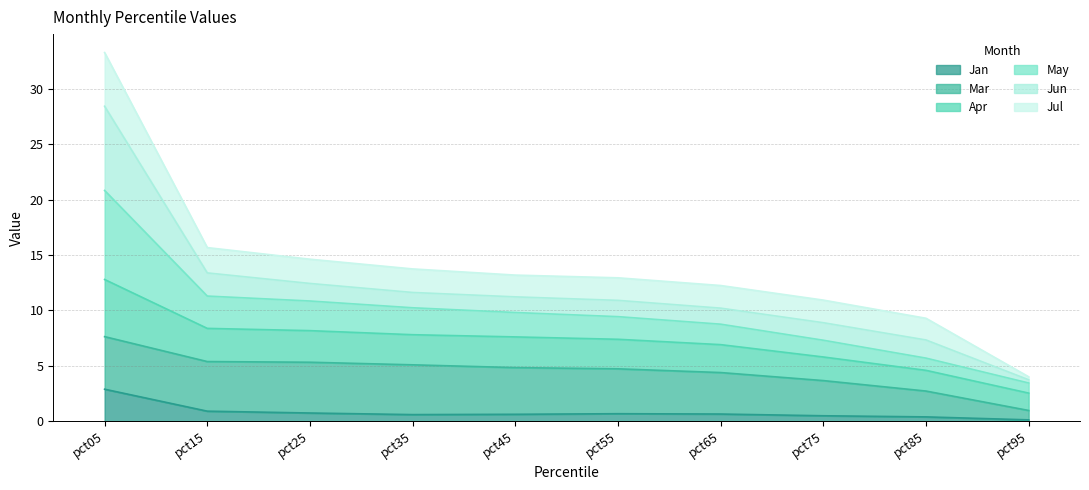

Which category has the highest value in the Jan series?

pct05